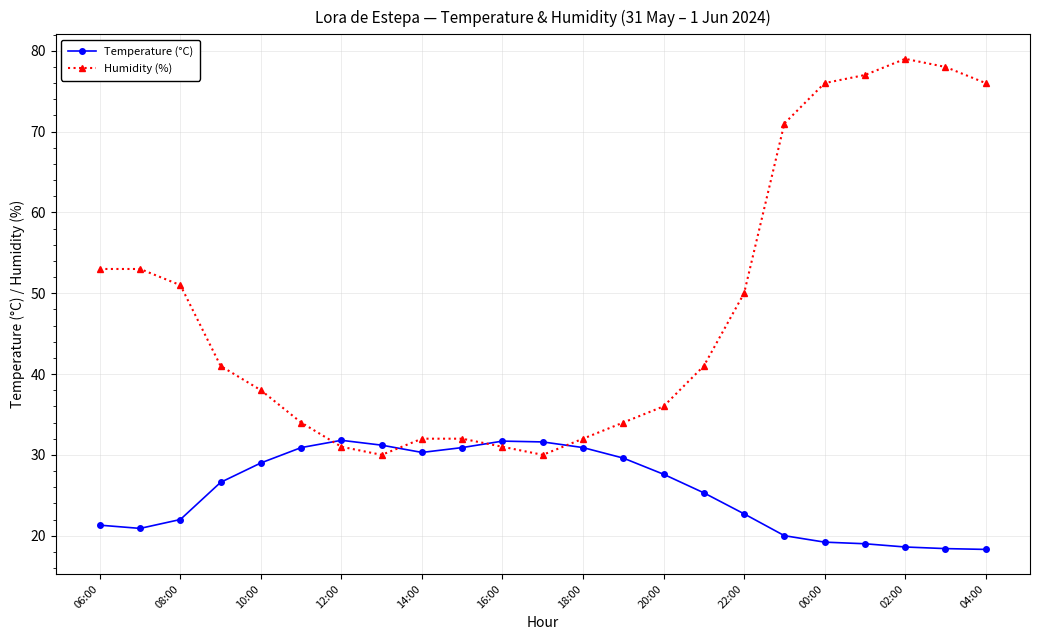

Which series has the widest spread of values?

Humidity (%)